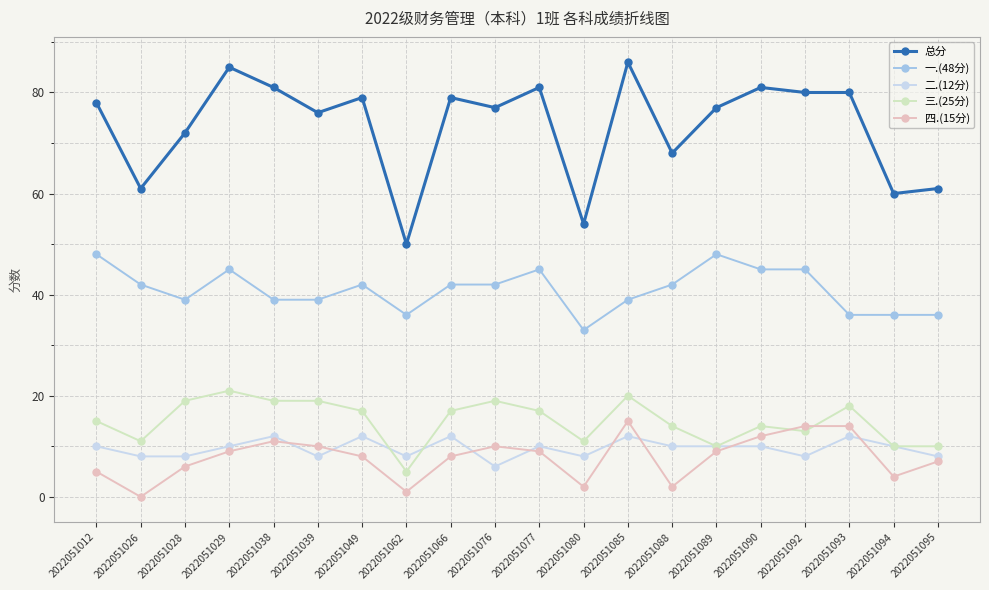

What are all the series names shown in the legend?

总分, 一.(48分), 二.(12分), 三.(25分), 四.(15分)